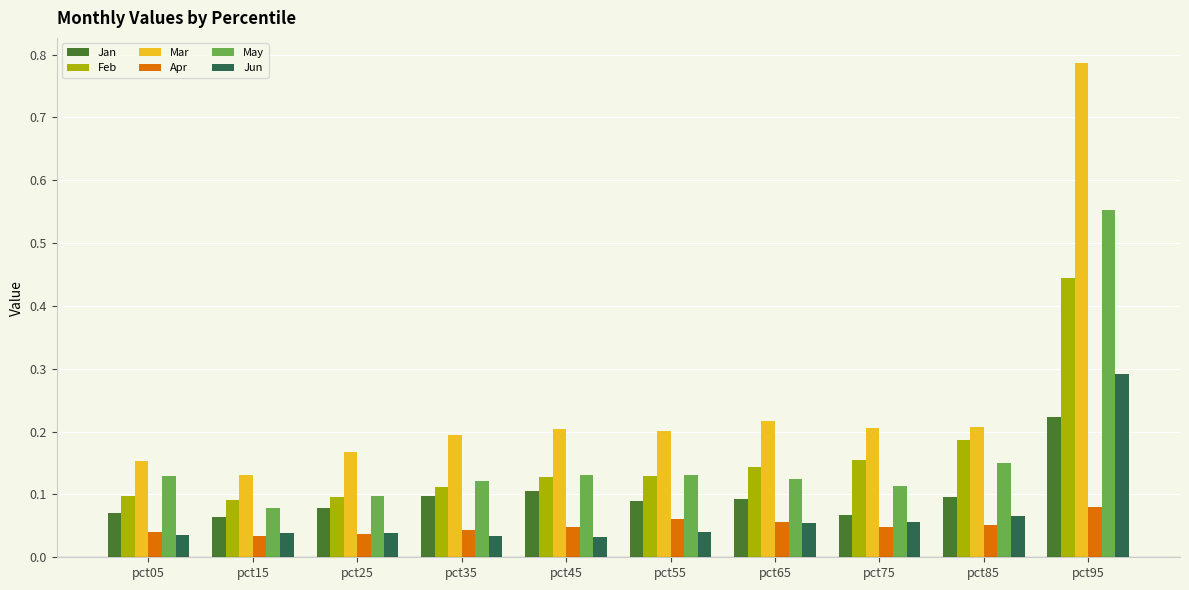

Which series has the largest range (max minus min)?

Mar